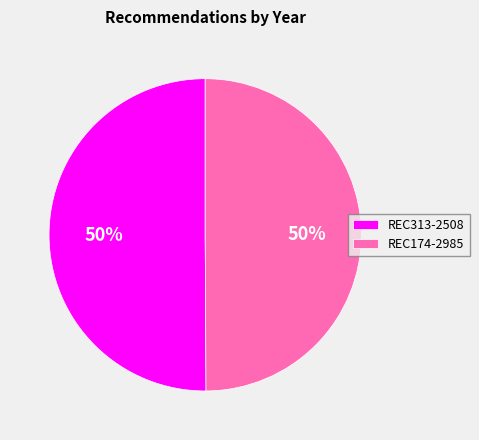

To the nearest percent, what is the average slice percentage?

50%